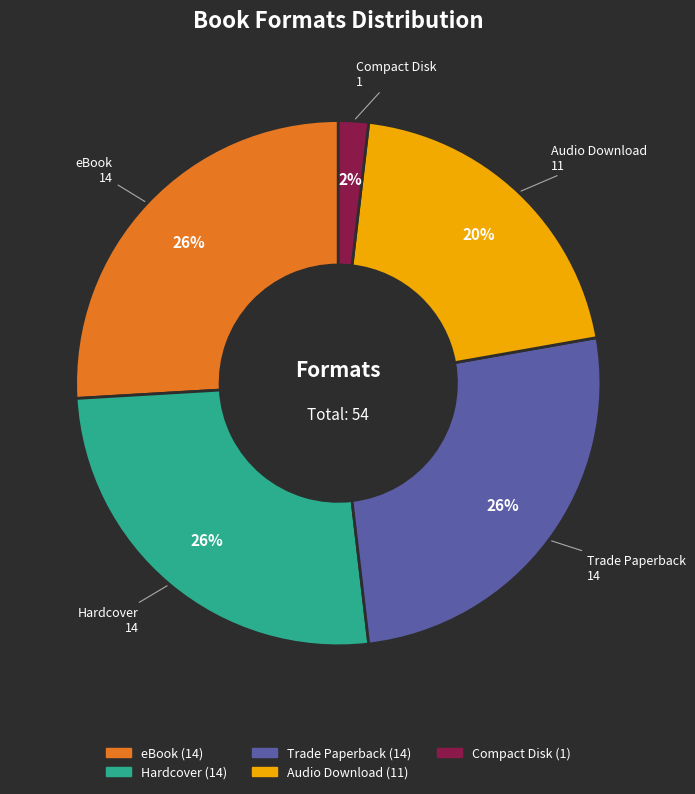

Between Hardcover and Audio Download, which is larger?

Hardcover